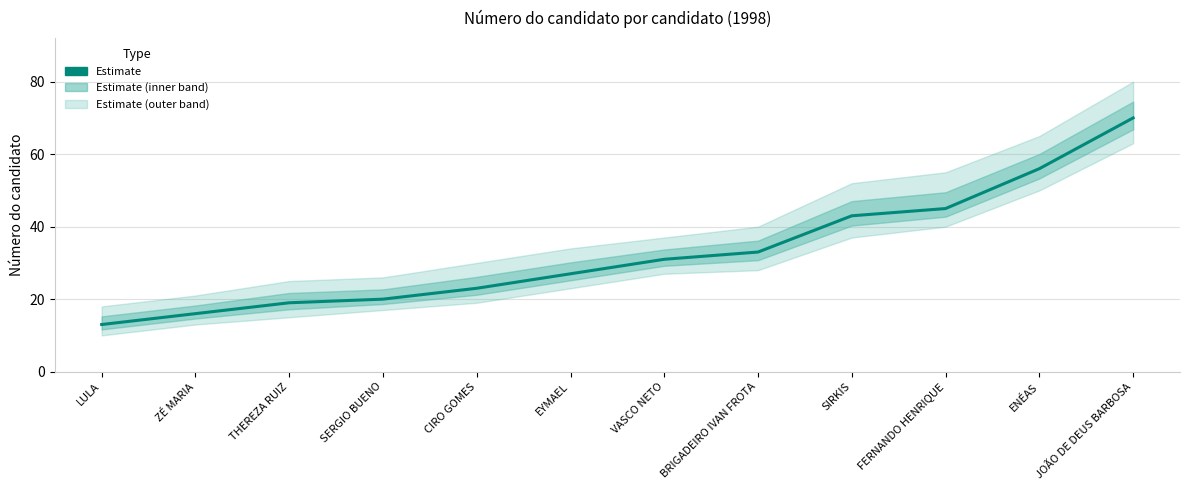

Where is the data nearest to the value 41?

SIRKIS